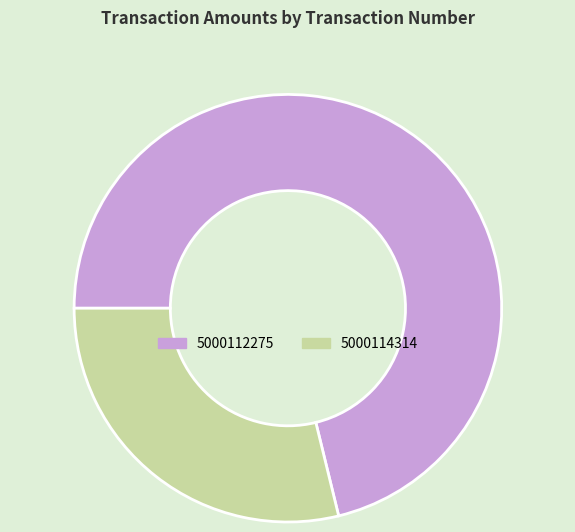

Which category has the smallest portion of the pie?

5000114314